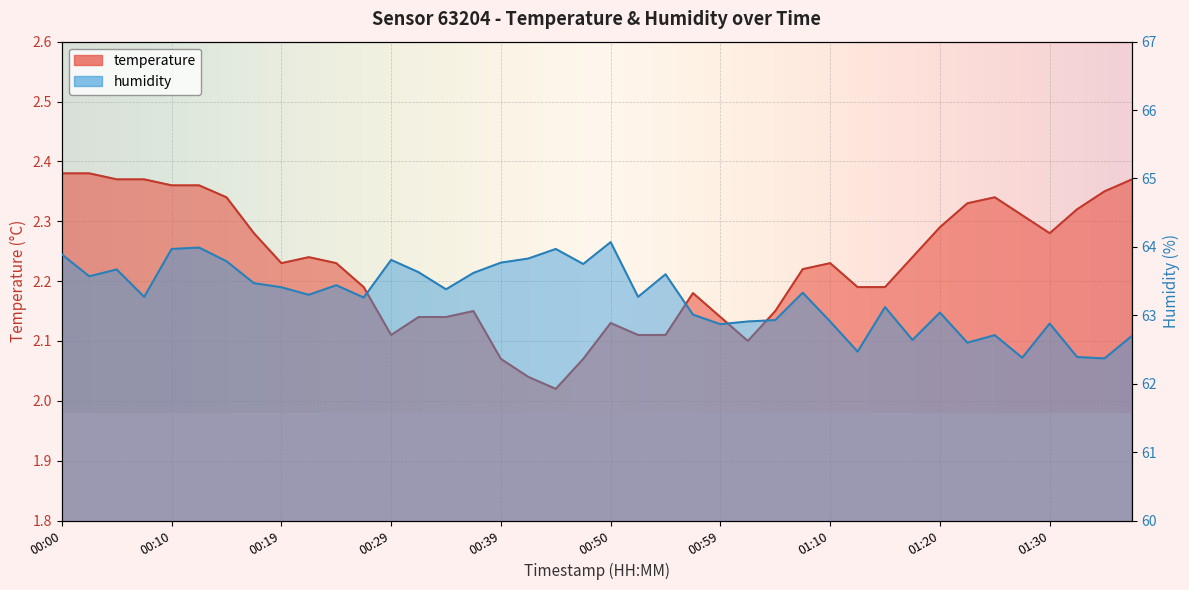

Rank the series at 00:02 from highest to lowest value.

humidity, temperature